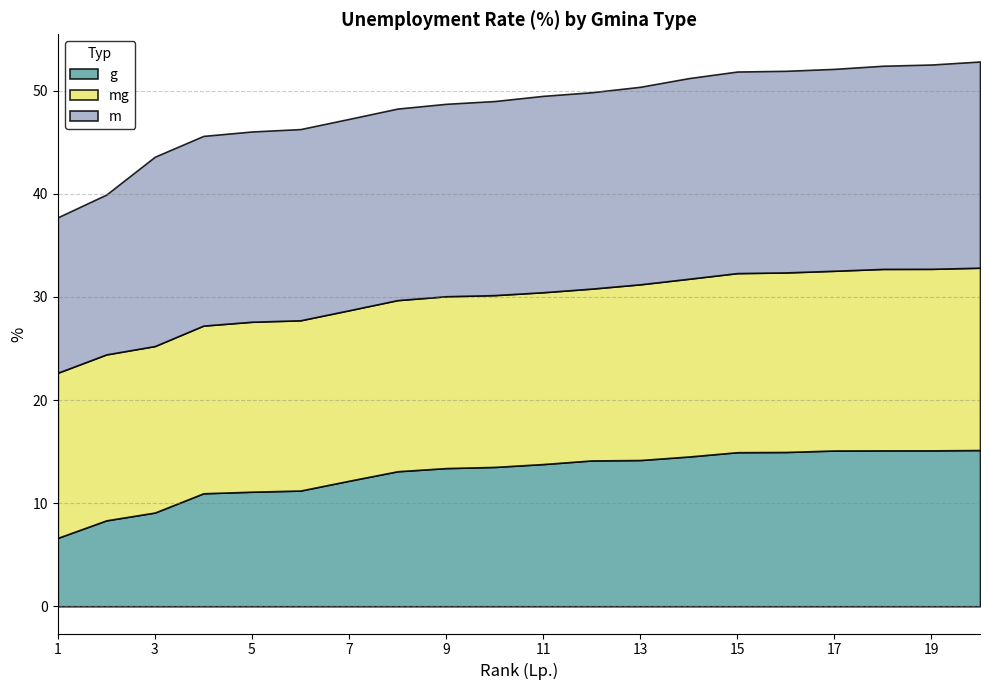

True or false: g has more than 0 points higher than both neighbors.

False